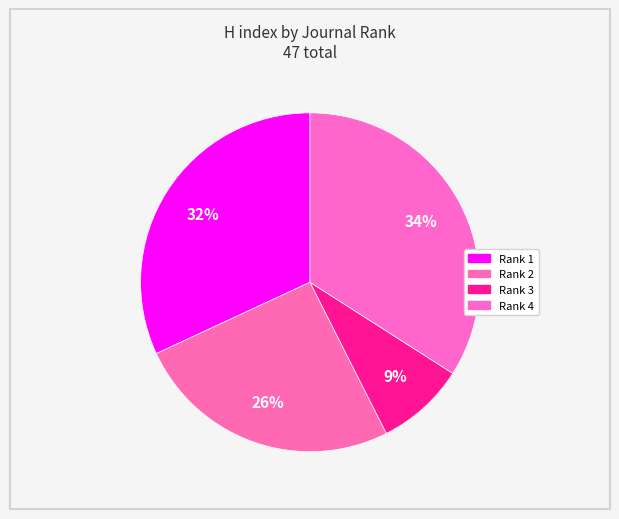

How many slices are in this pie chart?

4